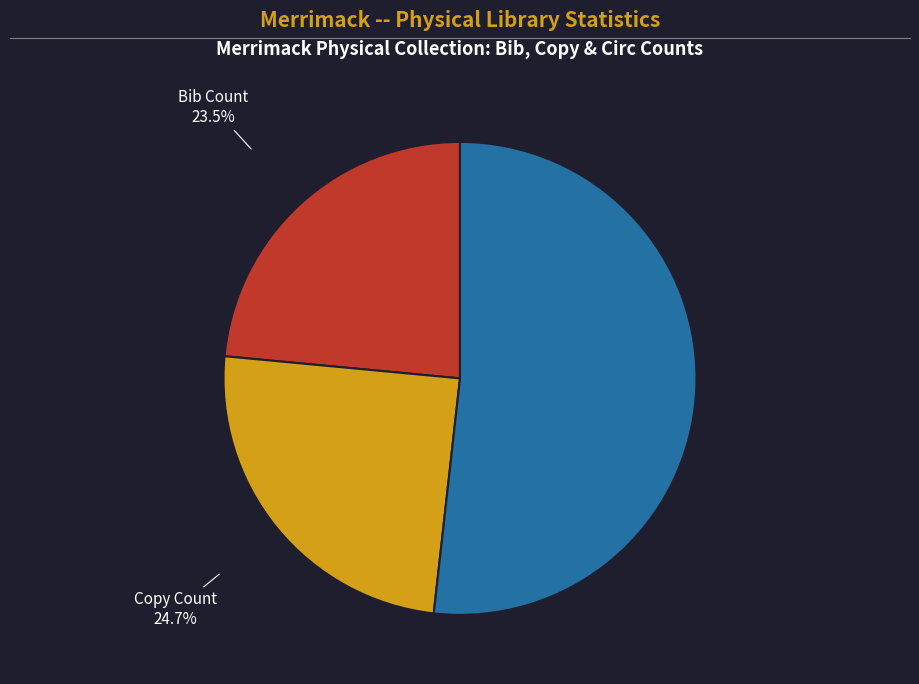

Which category has the biggest portion of the pie?

Circ Count